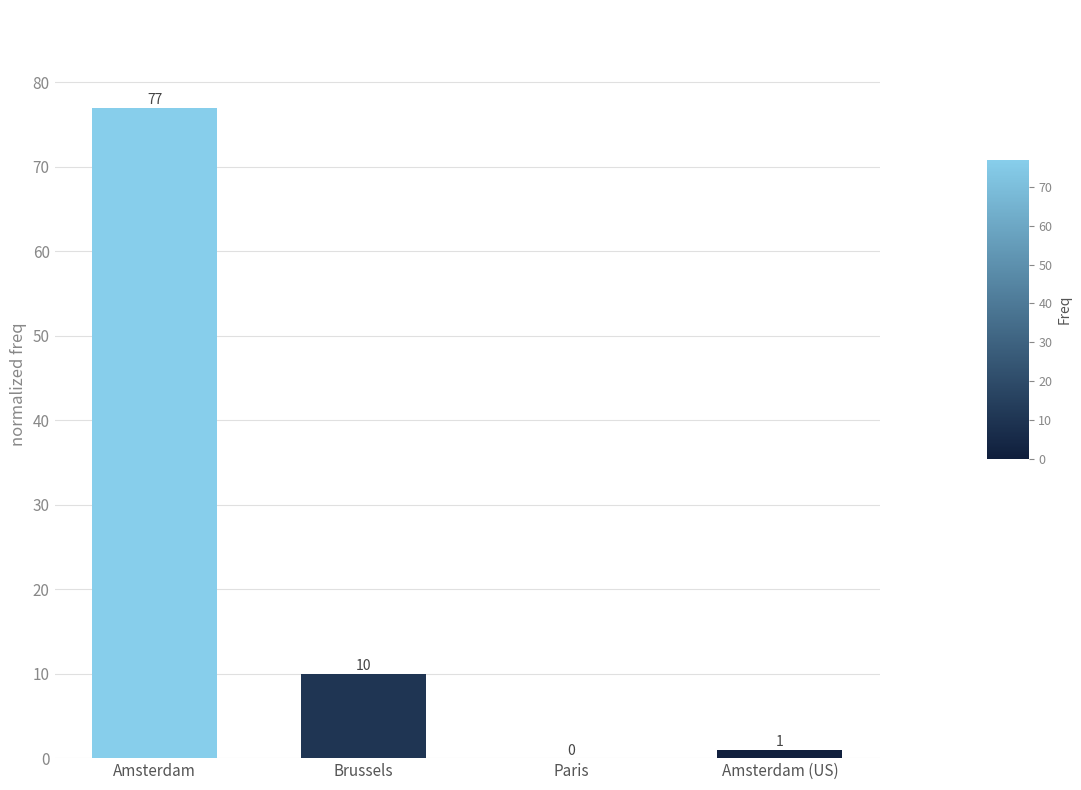

What is the change in value from Amsterdam to Amsterdam (US)?

-76